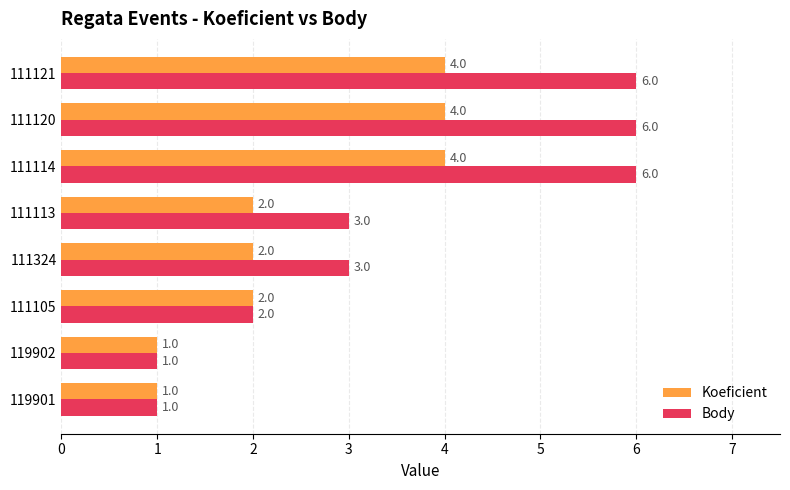

Which series has the widest spread of values?

Body